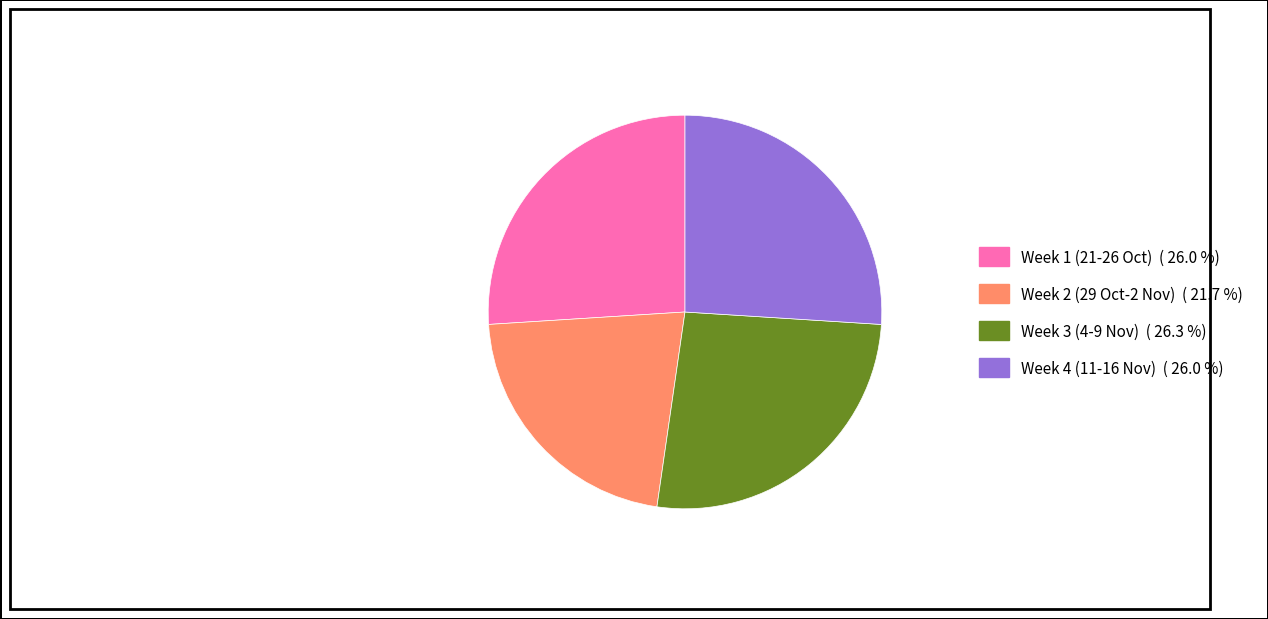

Is there any slice that represents more than half of the pie?

No